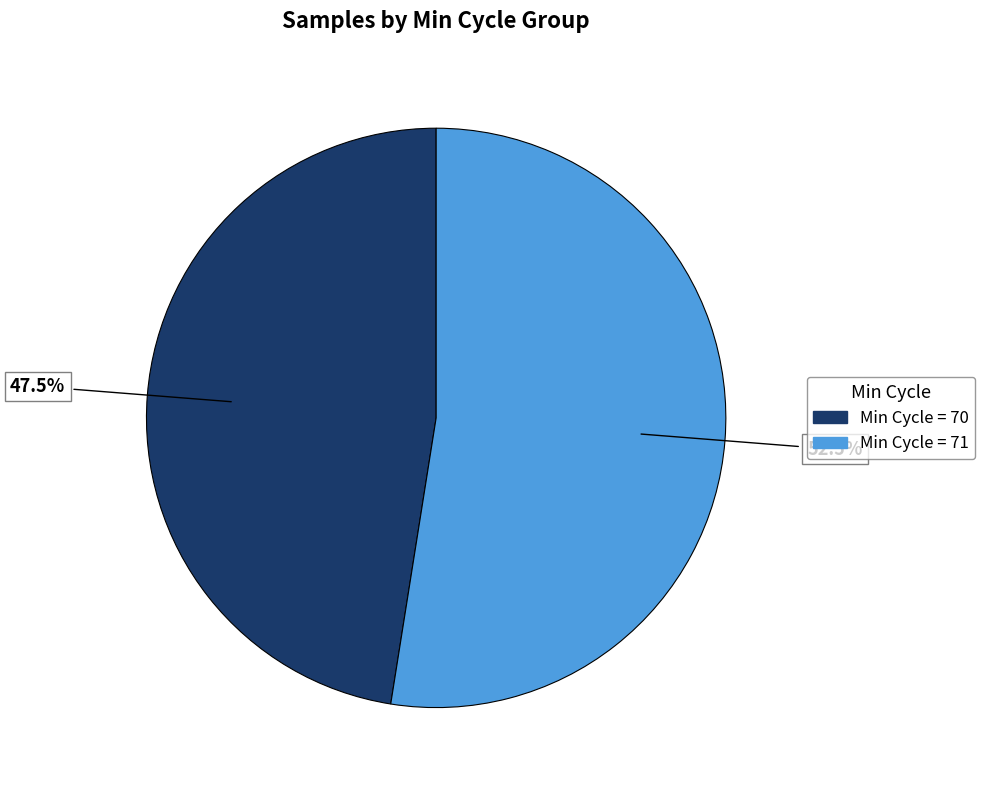

Is there a majority slice in this chart?

Yes